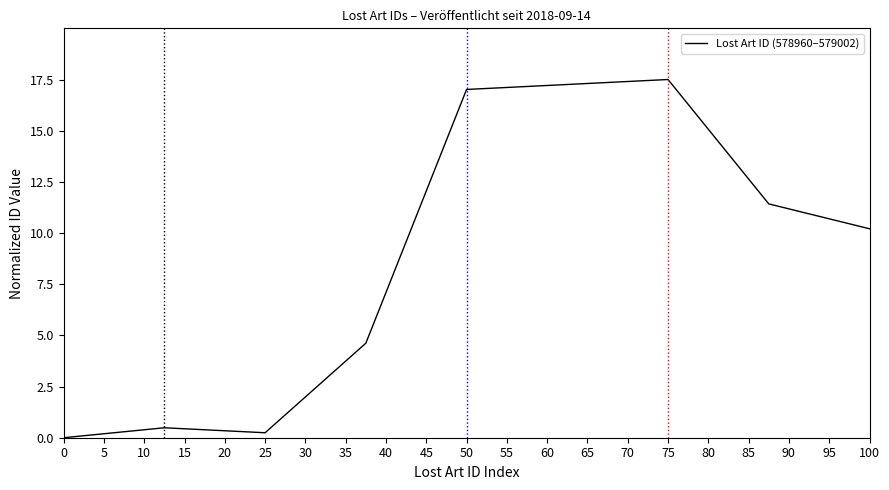

What is the maximum value shown in the chart?

17.5